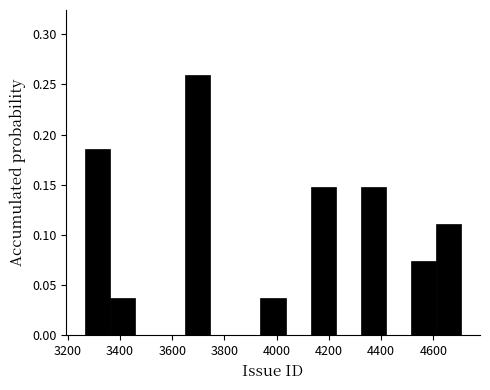

Over which range of the x-axis is the bar tallest?

3650 to 3746